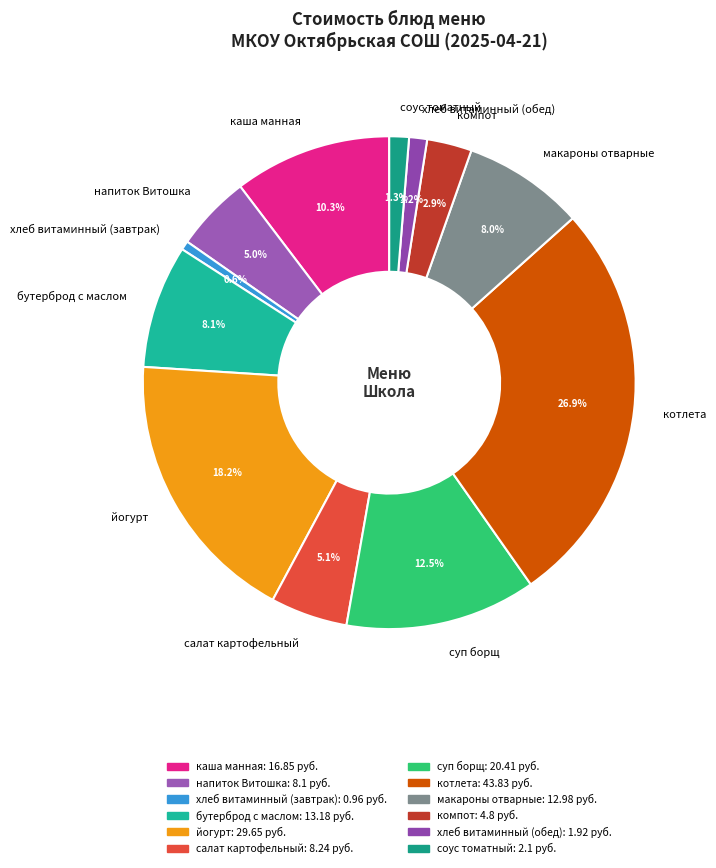

To the nearest percent, what is the difference between the котлета and йогурт slice percentages?

9%